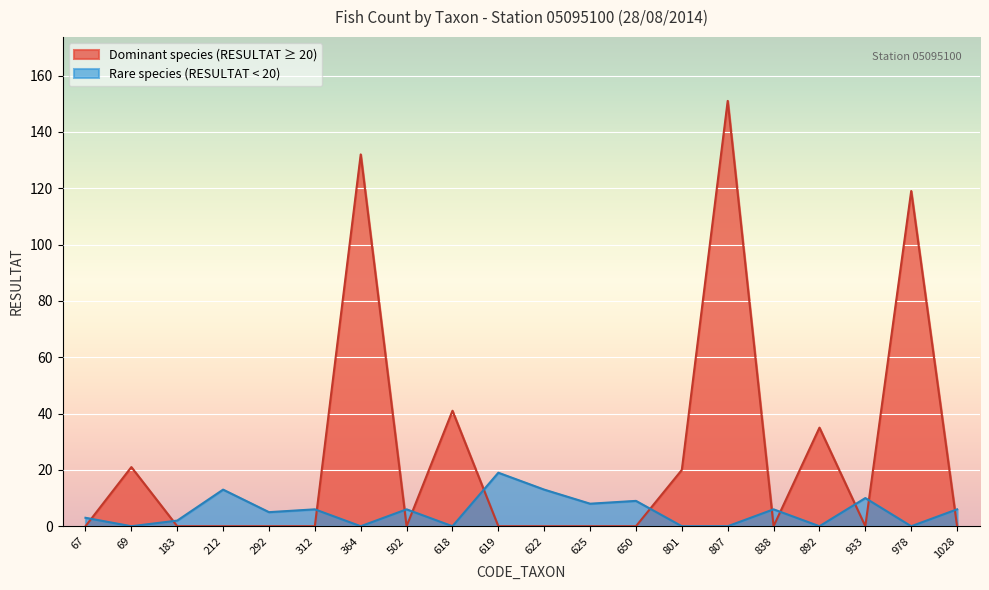

Does the chart display data point markers on the line(s)?

No